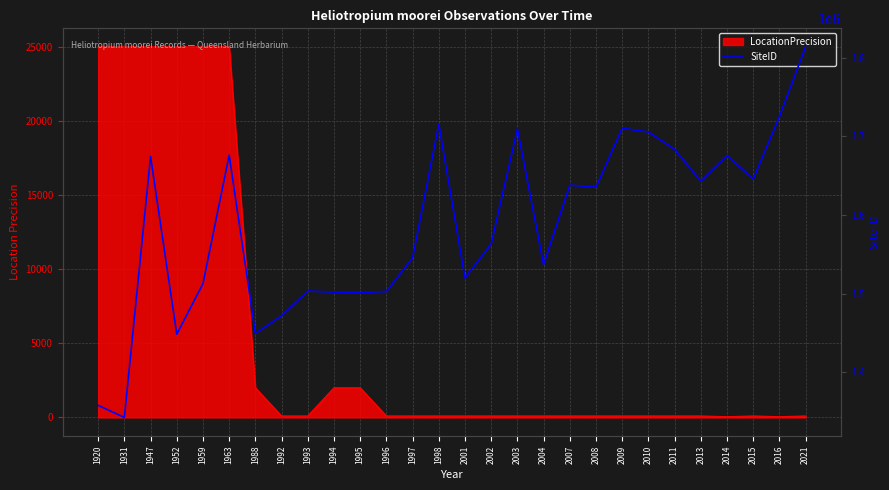

What is the difference between the second highest and minimum values?

382905